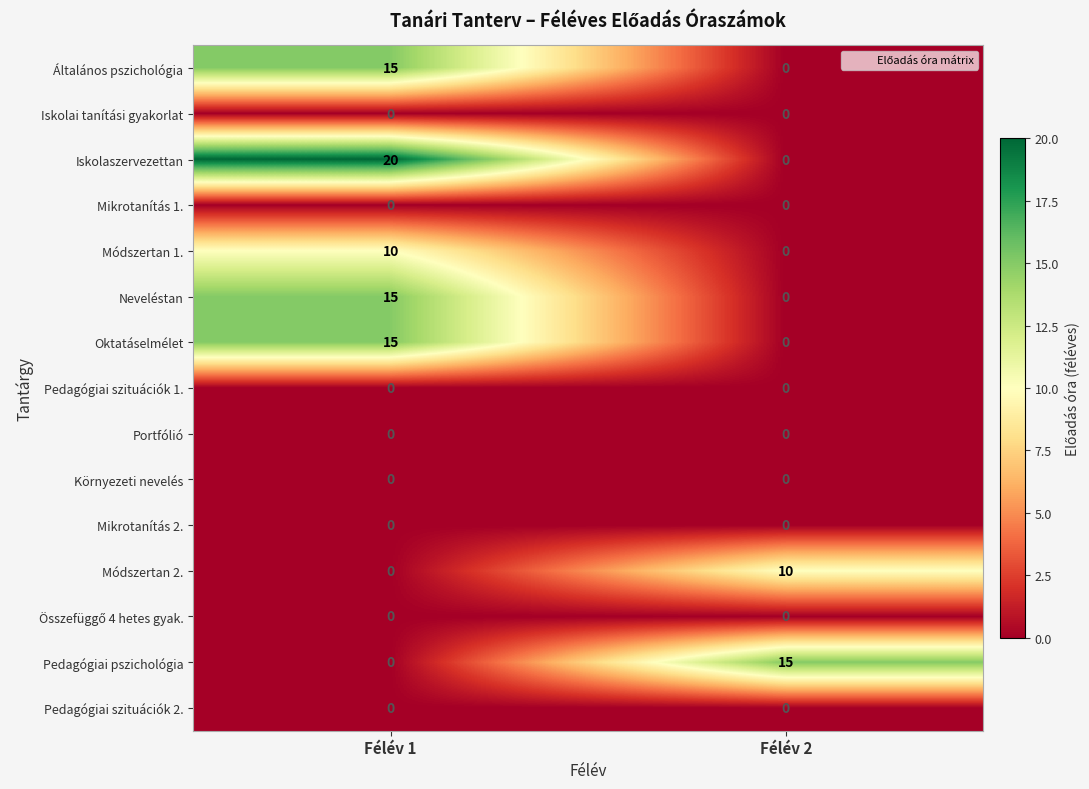

At which label does Módszertan 1. reach its peak?

Félév 1